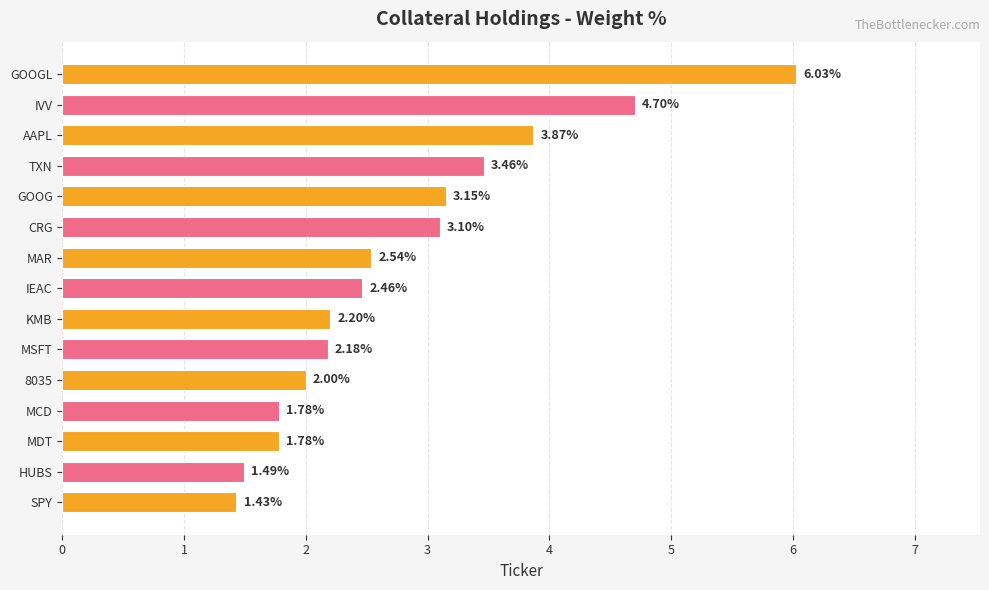

Approximately how many times larger is the value at GOOG compared to AAPL?

0.8